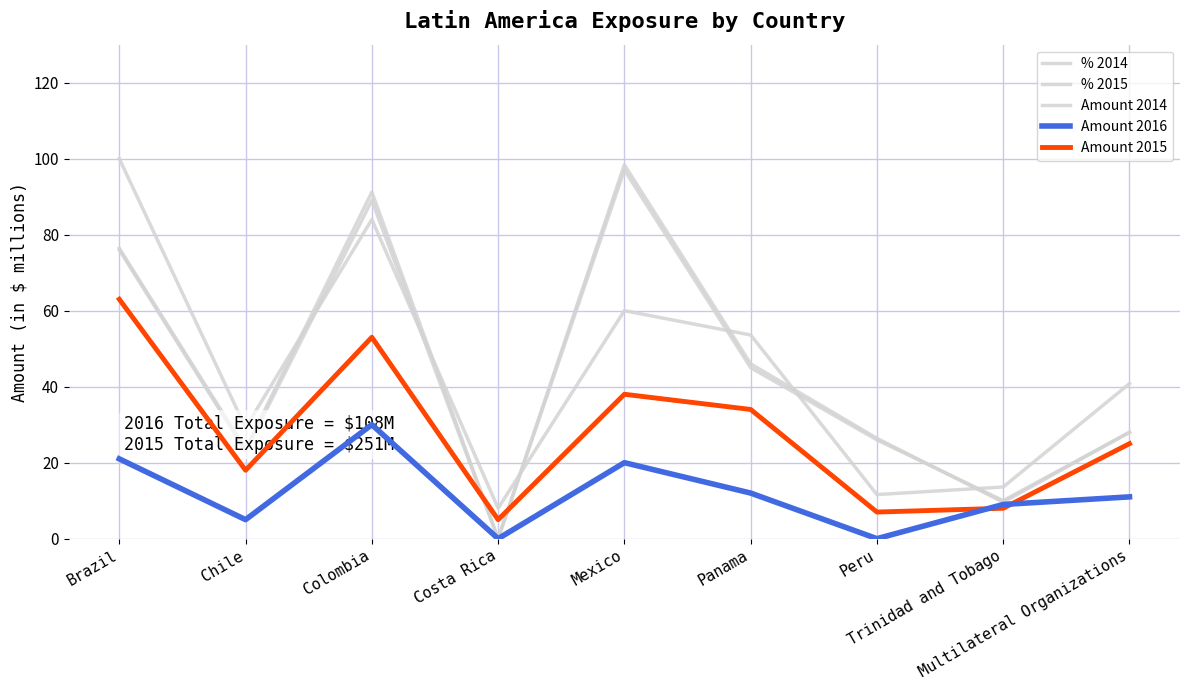

Reading right to left, transcribe all the data shown in this chart.

% 2014: Multilateral Organizations=28.0	Trinidad and Tobago=9.6	Peru=26.4	Panama=46.0	Mexico=98.4	Costa Rica=0.0	Colombia=91.2	Chile=23.6	Brazil=76.4
% 2015: Multilateral Organizations=40.8	Trinidad and Tobago=13.6	Peru=11.6	Panama=53.6	Mexico=60.0	Costa Rica=8.0	Colombia=84.0	Chile=29.2	Brazil=100.0
Amount 2014: Multilateral Organizations=28.0	Trinidad and Tobago=10.0	Peru=26.0	Panama=45.0	Mexico=97.0	Costa Rica=0.0	Colombia=89.0	Chile=23.0	Brazil=76.0
Amount 2016: Multilateral Organizations=11.0	Trinidad and Tobago=9.0	Peru=0.0	Panama=12.0	Mexico=20.0	Costa Rica=0.0	Colombia=30.0	Chile=5.0	Brazil=21.0
Amount 2015: Multilateral Organizations=25.0	Trinidad and Tobago=8.0	Peru=7.0	Panama=34.0	Mexico=38.0	Costa Rica=5.0	Colombia=53.0	Chile=18.0	Brazil=63.0